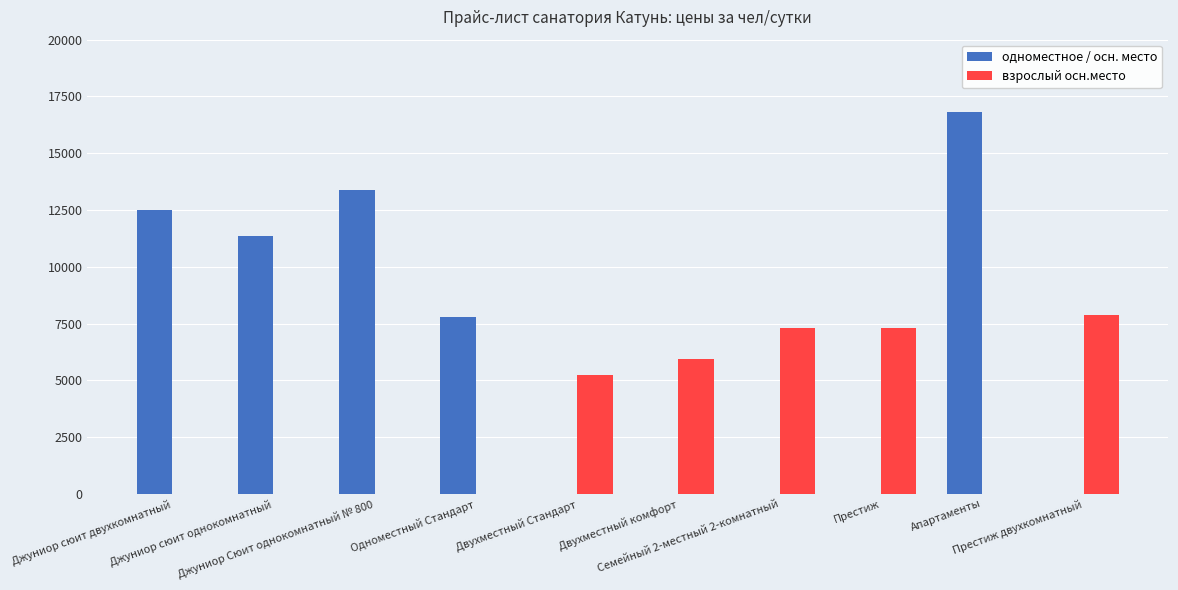

Which series has the largest total across all categories?

одноместное / осн. место